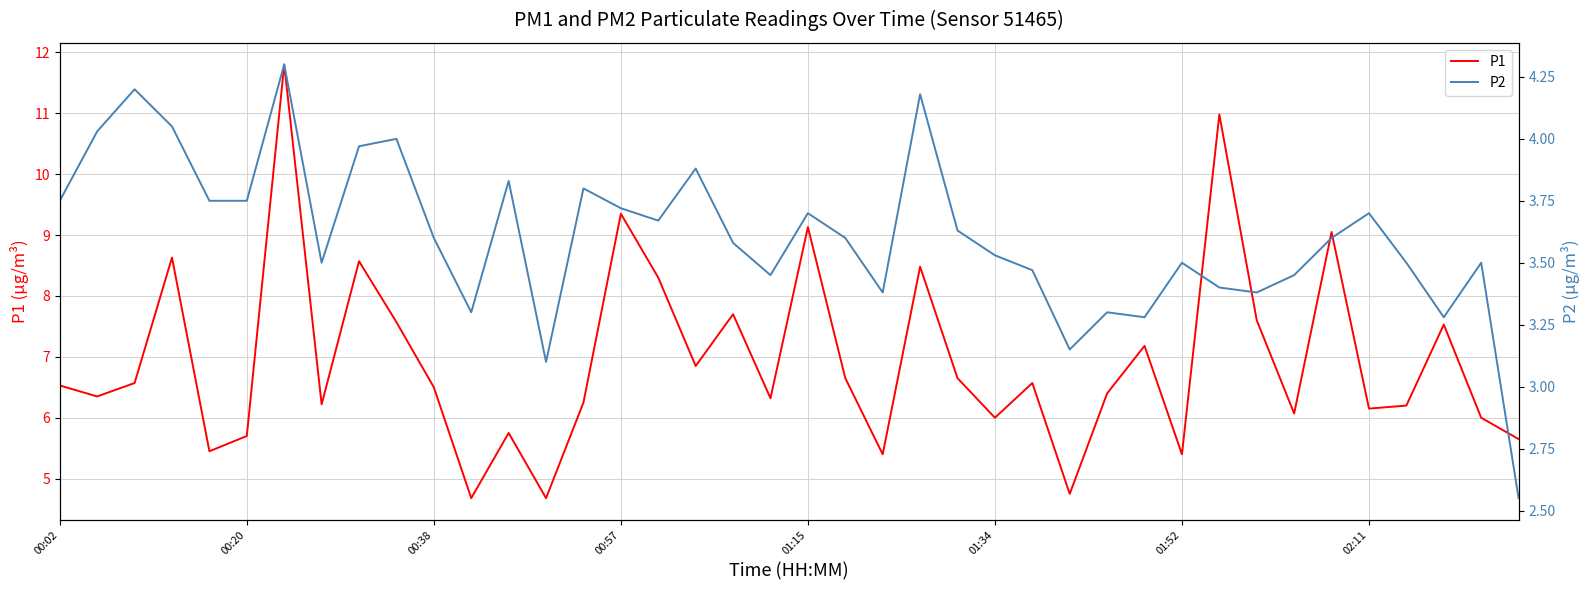

The value of P1 at 01:52 is 2.5. True or false?

False